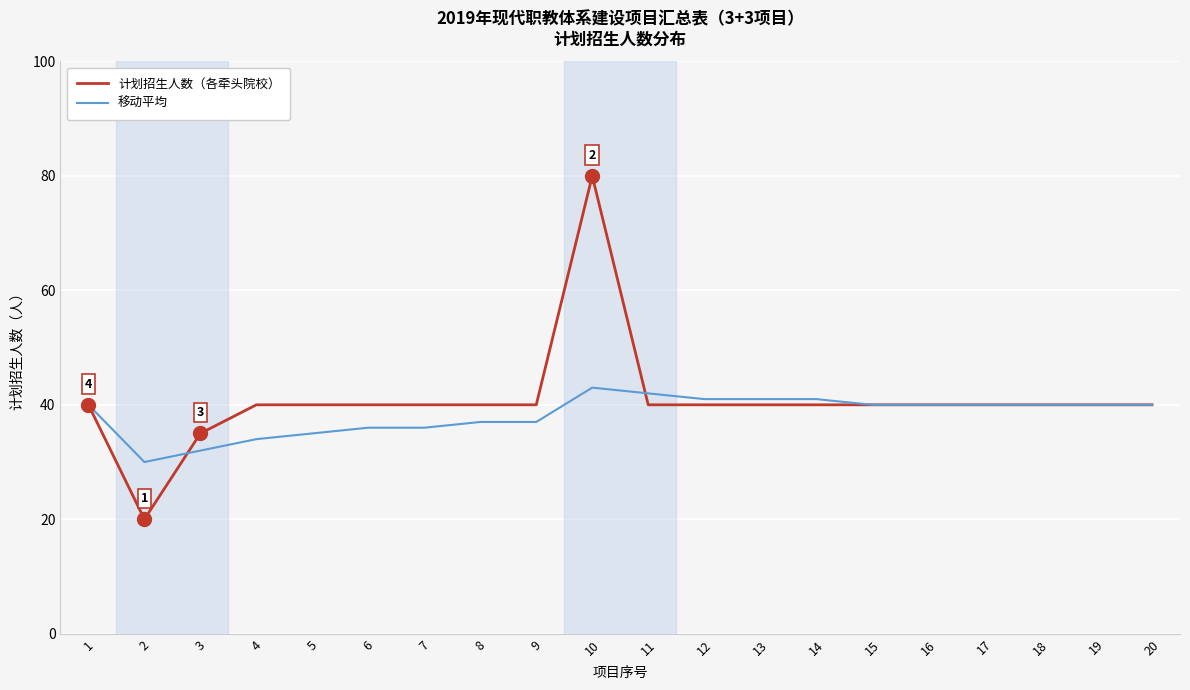

Which series has the widest spread of values?

计划招生人数（各牵头院校）